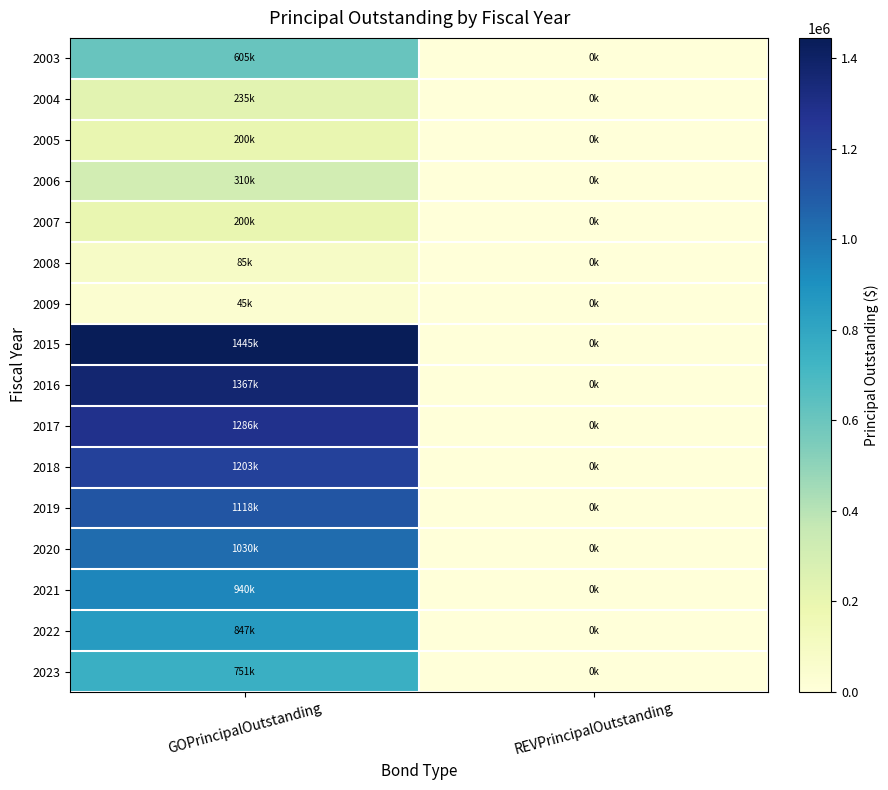

Which series has the largest total across all categories?

2015